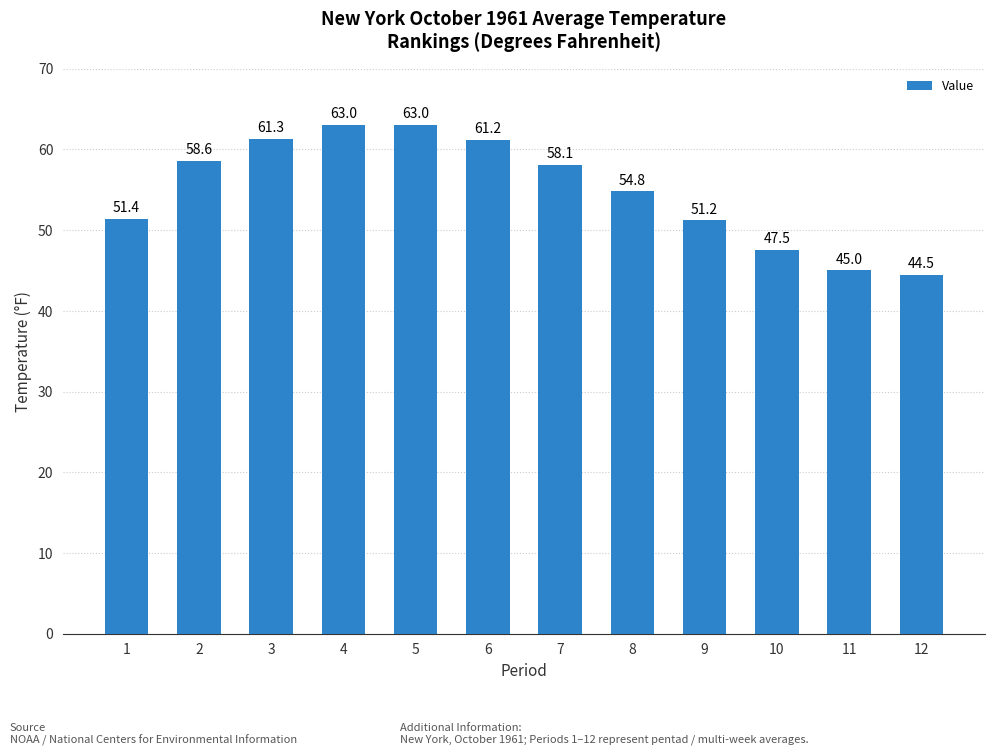

What is the value of the 5th bar from the left?

63.0